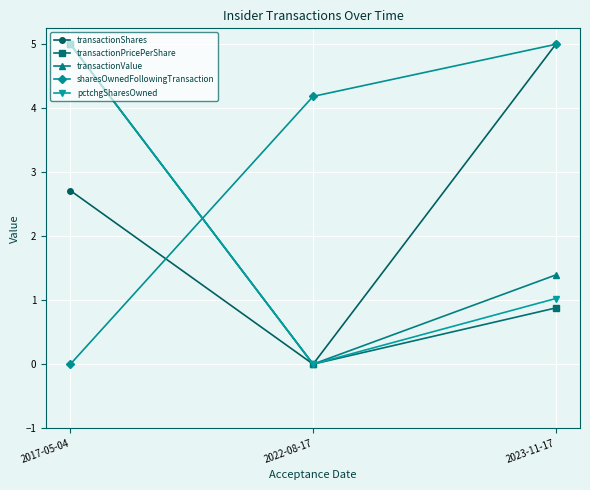

How many values in transactionPricePerShare are above zero?

2